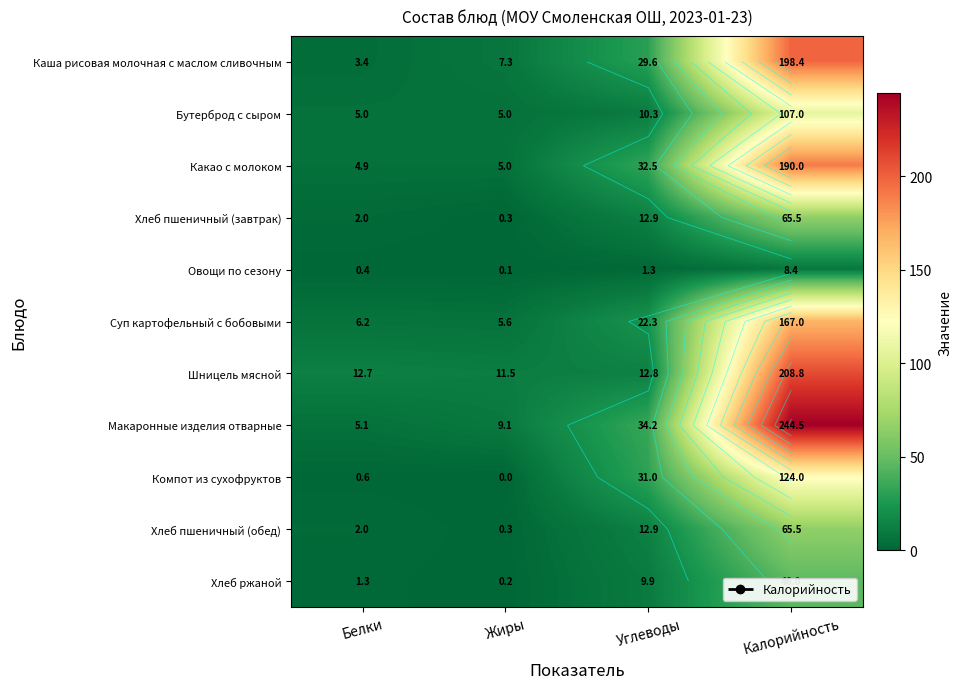

Is it true that Каша рисовая молочная с маслом сливочным equals 198.4 at Калорийность?

True